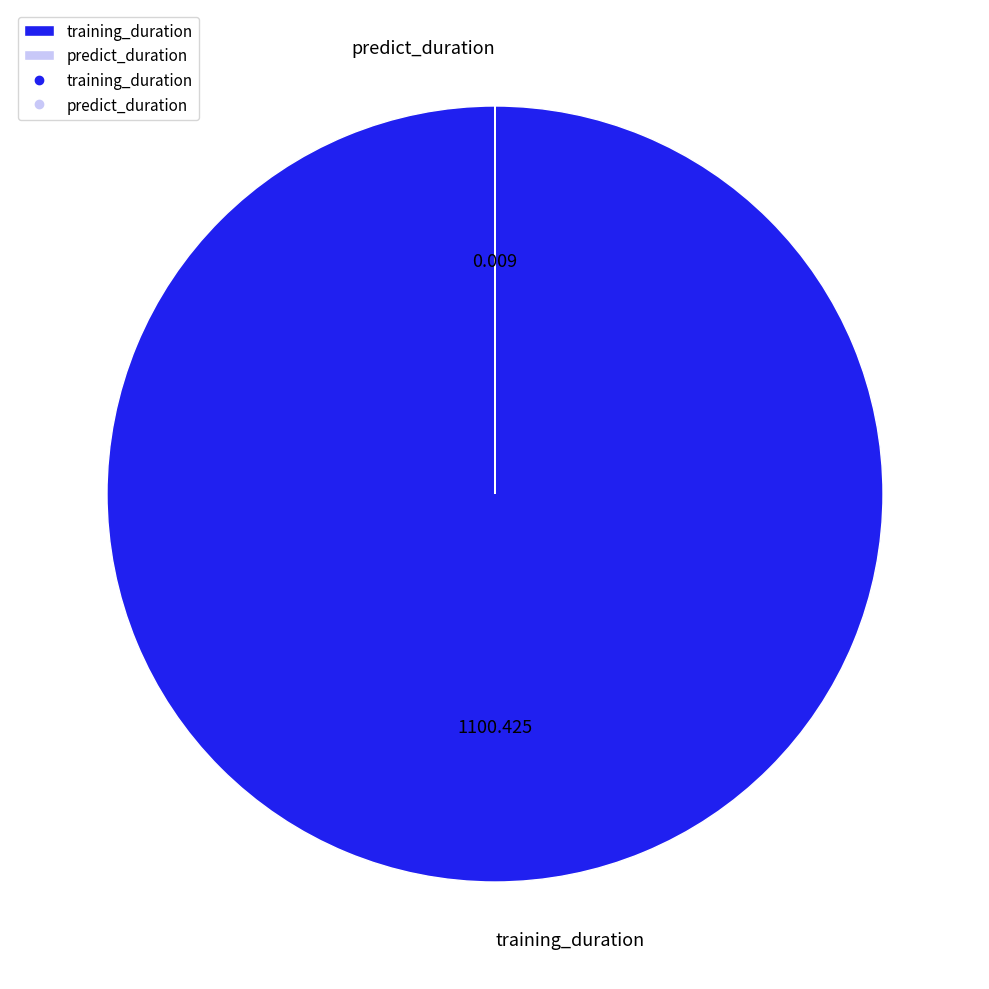

Which slice is the largest?

training_duration